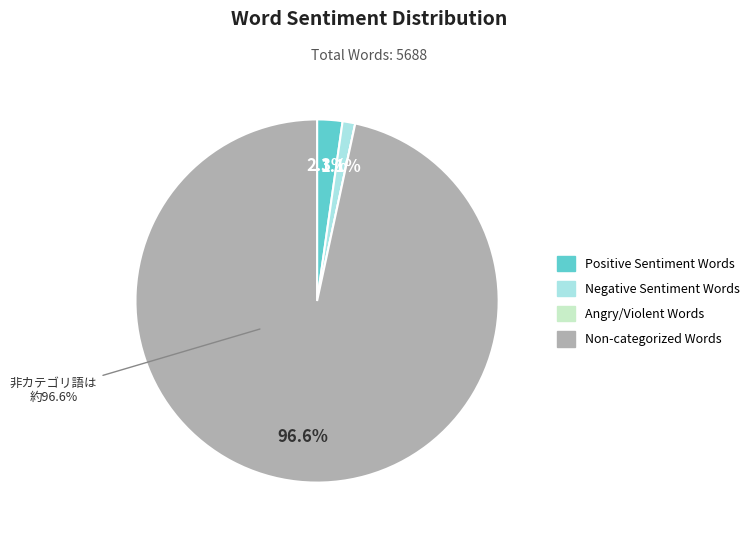

What is the majority slice?

Non-categorized Words